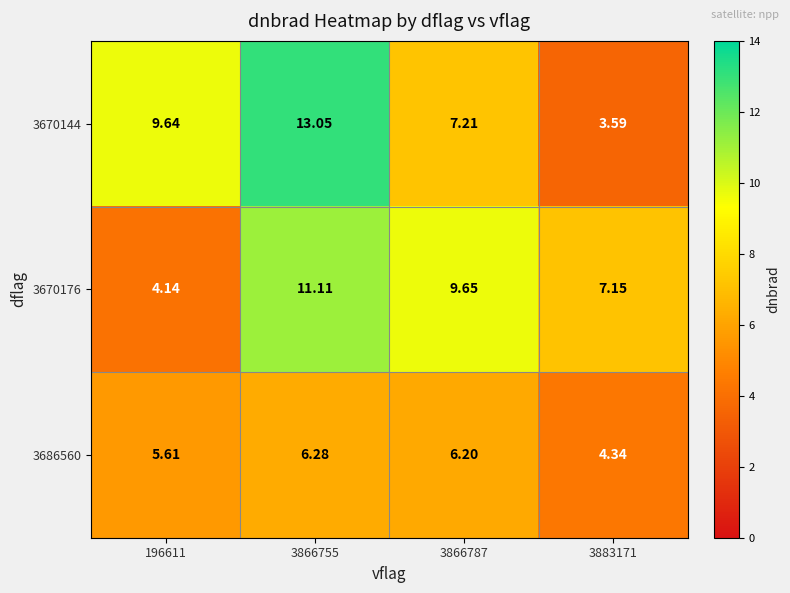

What is the total value across all series at 3866755?

30.4